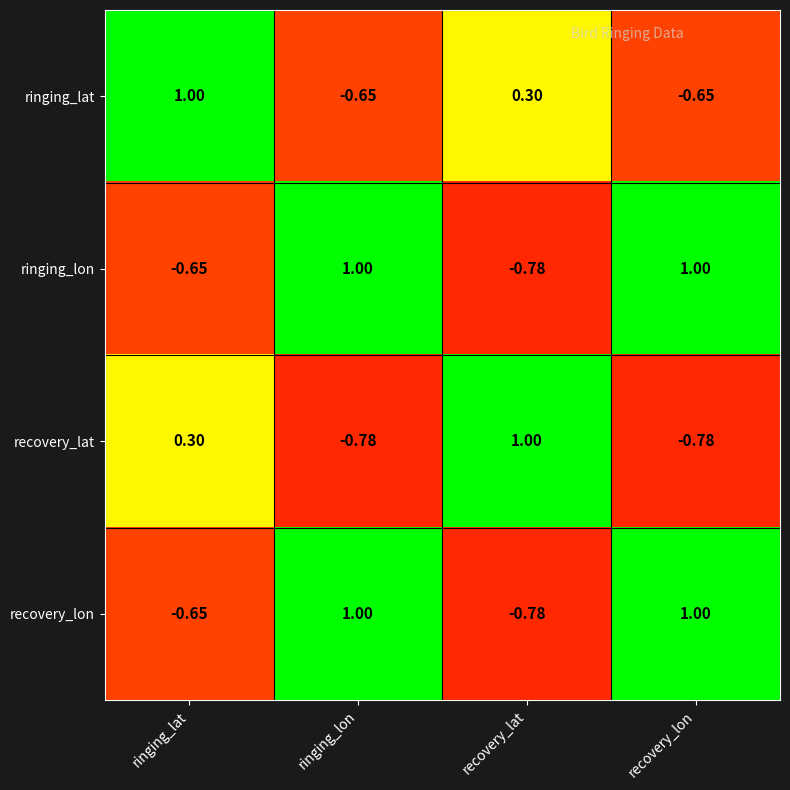

At which label does recovery_lat first exceed 0?

ringing_lat